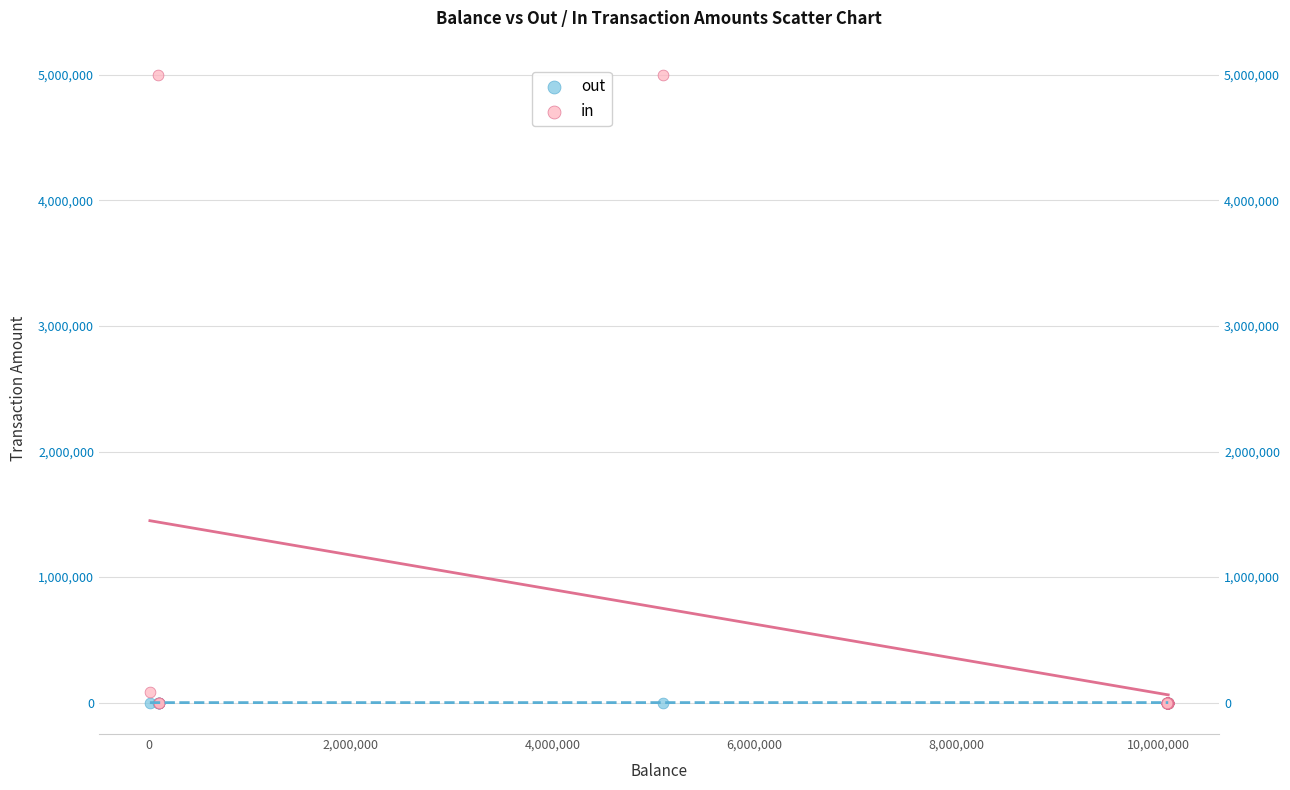

Which series reaches the maximum Y coordinate?

in